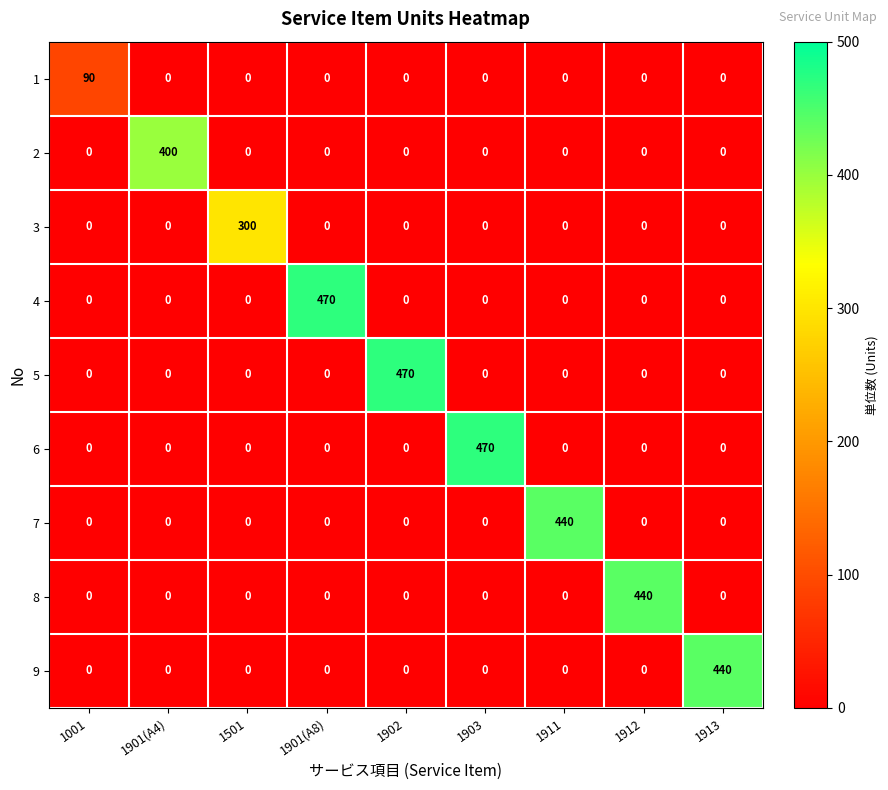

How many series are shown in this chart?

9